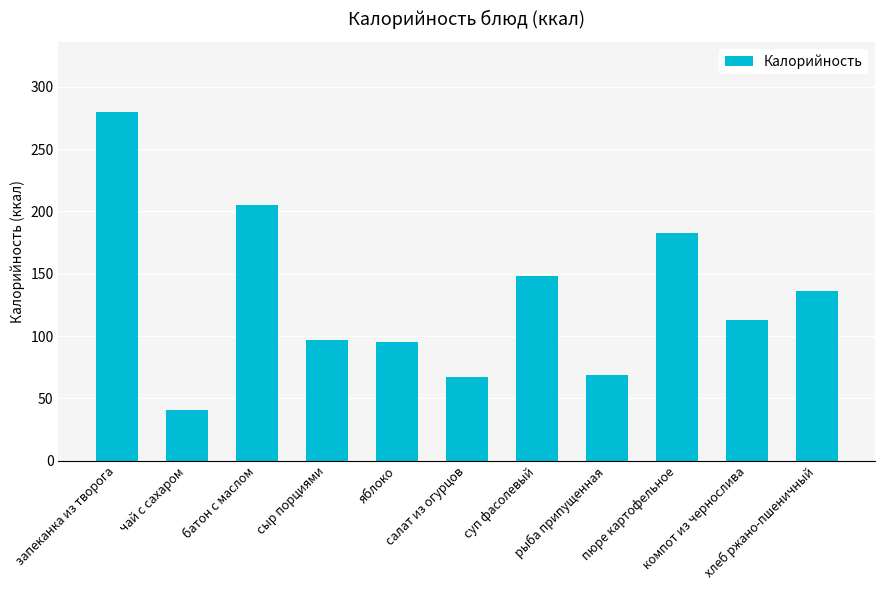

Reading left to right, what are all the values shown in this chart?

280	41	205	97	95	67	148	69	183	113	136